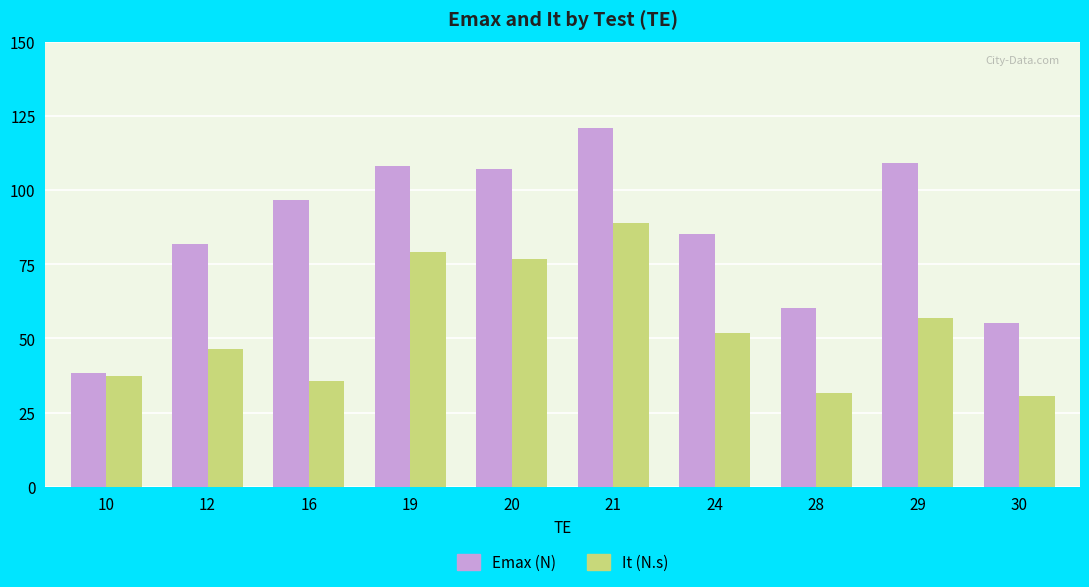

At which category is the sum across all series the highest?

21